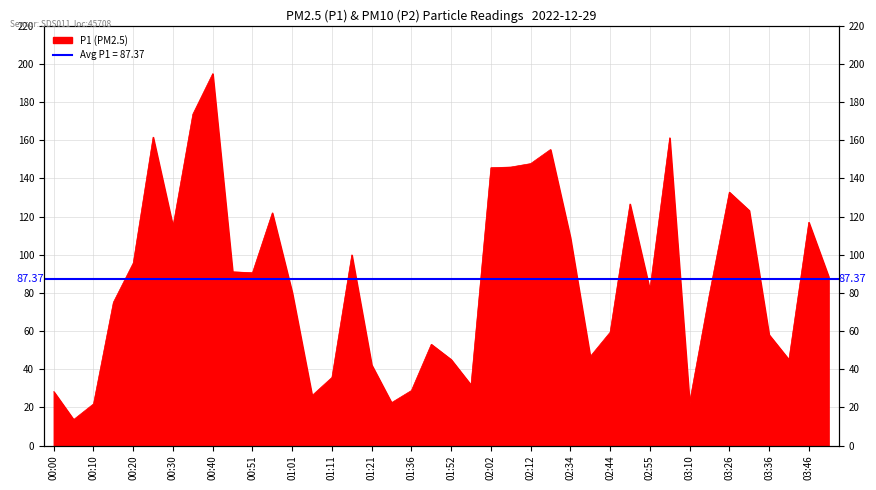

How many lines are shown in the chart?

1